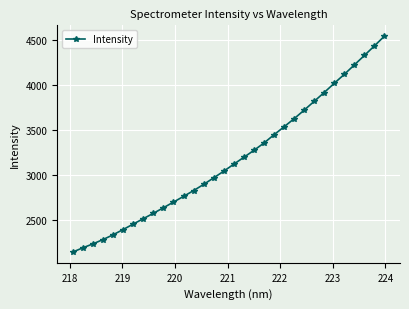

True or false: the data has more than 2 interior local peaks.

False